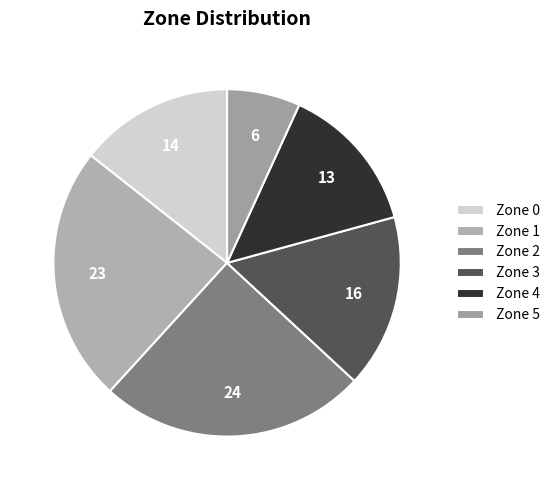

To the nearest percent, what percentage of the pie is Zone 1?

24%